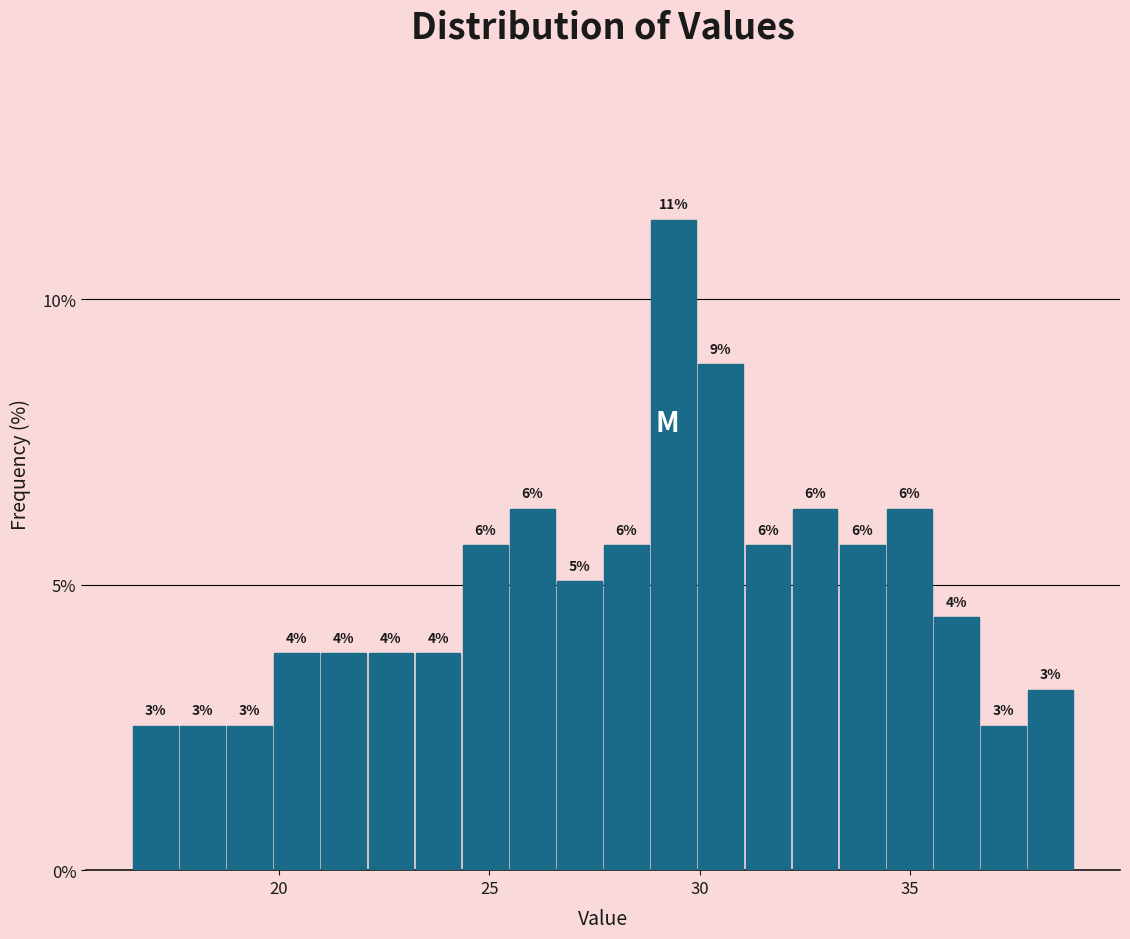

Around what value on the x-axis is the tallest bar? Give the approximate position of its centre, as read against the axis.

29.5